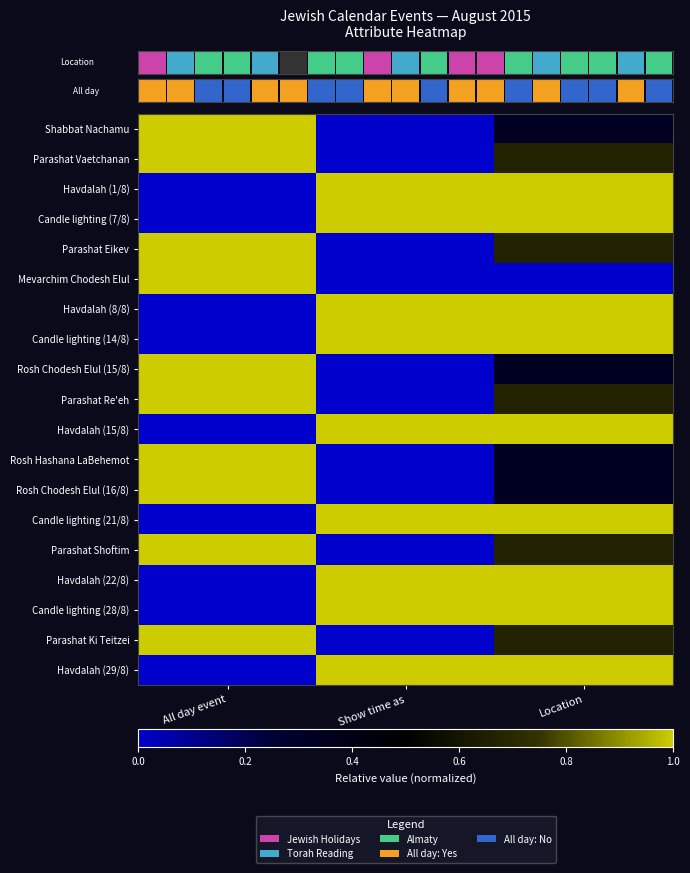

At how many categories does at least one series exceed 0?

3